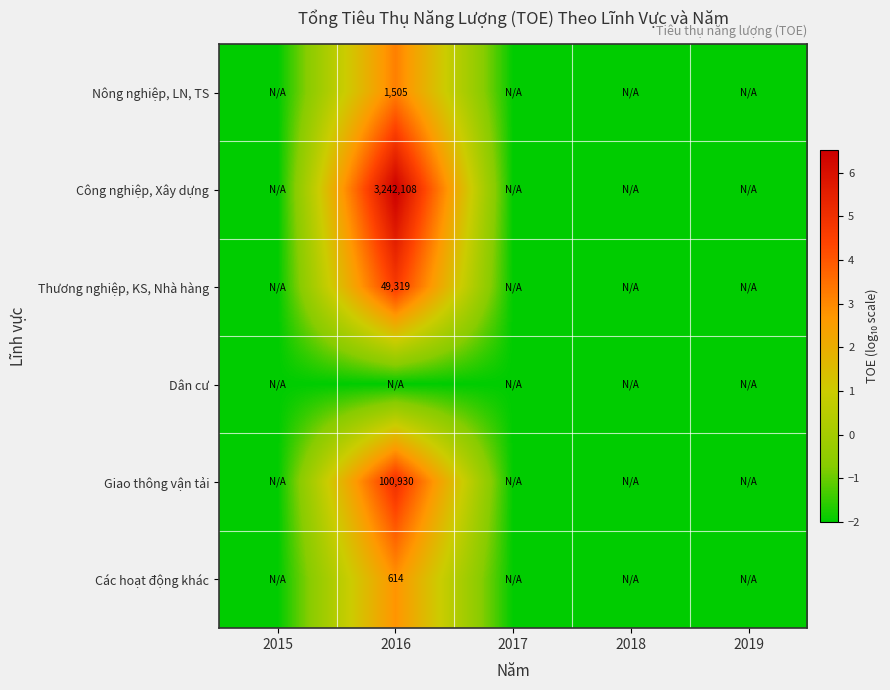

The Thương nghiệp, KS, Nhà hàng series shows 13089 at 2016. True or false?

False